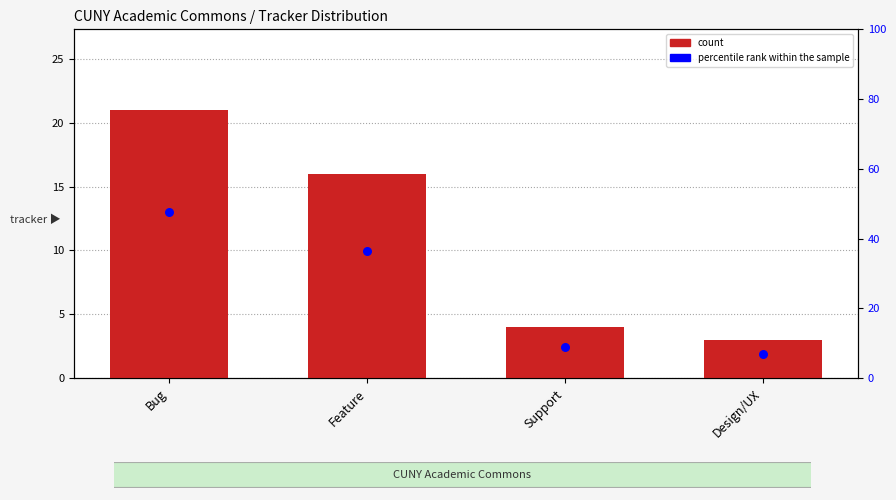

At how many categories does at least one series exceed 18?

2